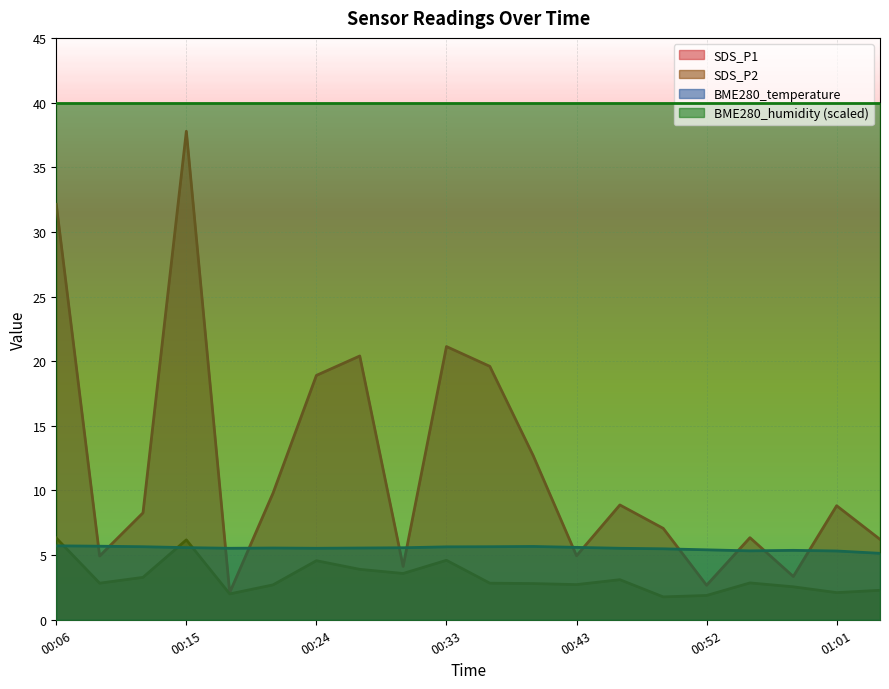

Which series has the largest range (max minus min)?

SDS_P1